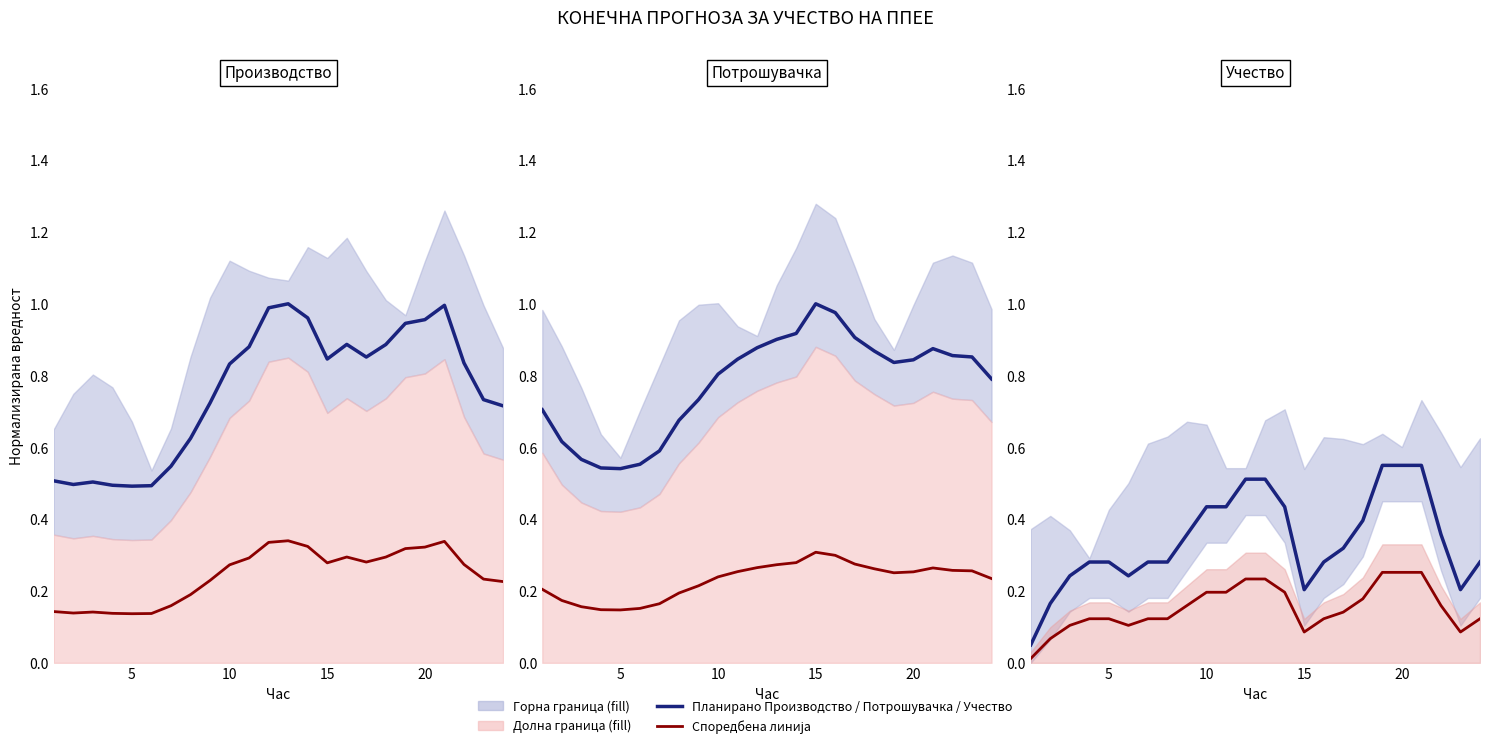

True or false: Учество во % (норм.) has more than 1 points higher than both neighbors.

False